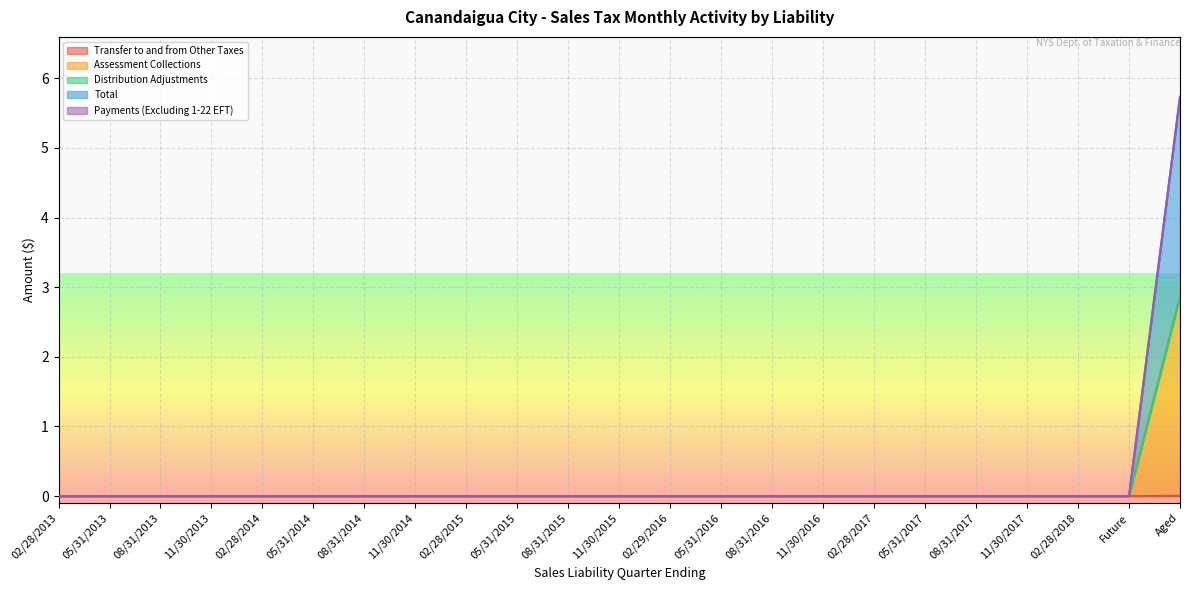

Between 08/31/2014 and 08/31/2015, which is larger?

08/31/2014